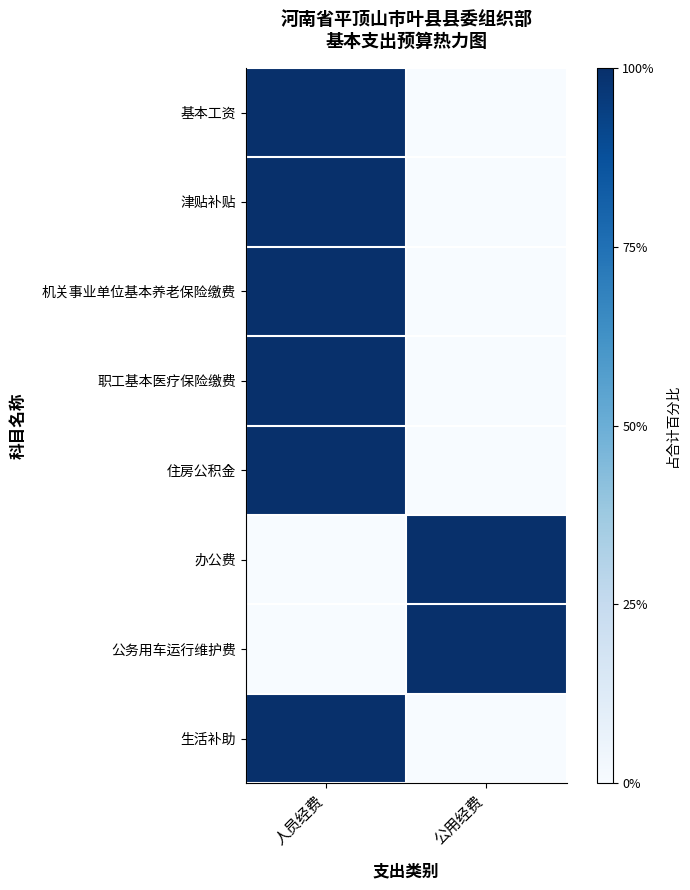

At how many categories does at least one series exceed 88?

2